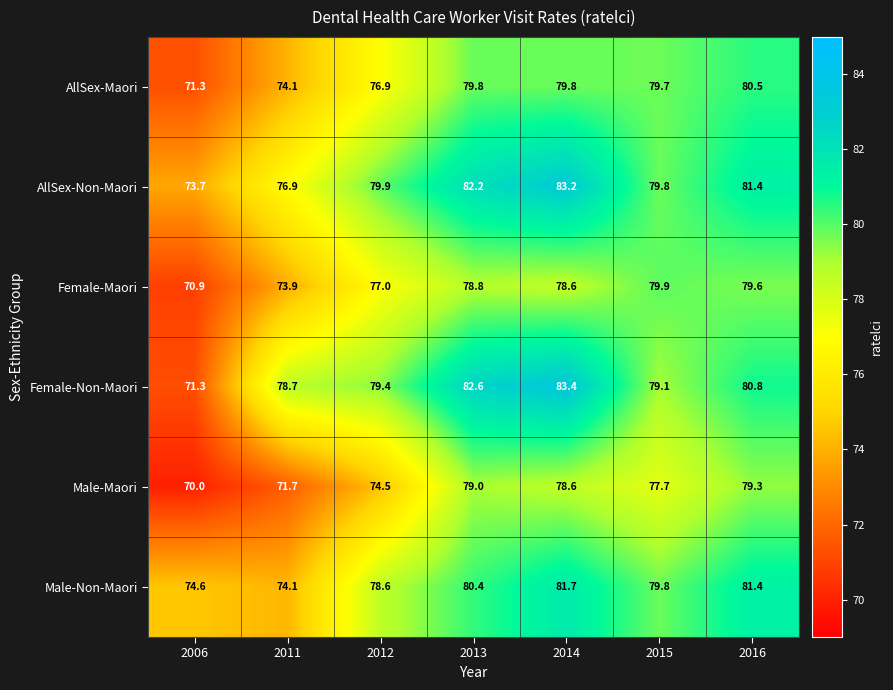

What is the sum of all Female-Non-Maori values?

555.3